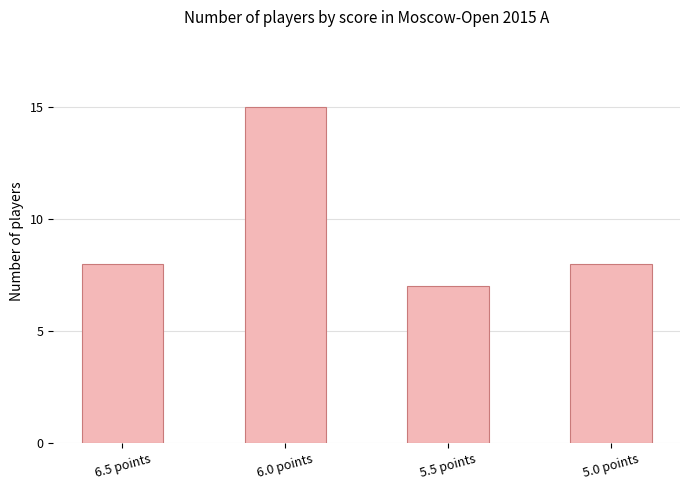

What is the difference between the maximum and minimum values?

8